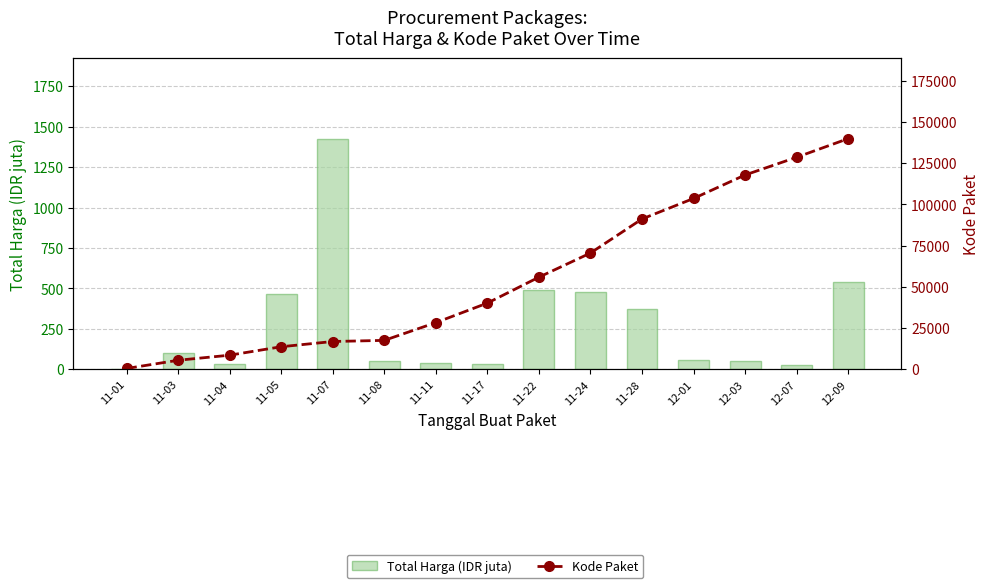

What is the difference between the highest and lowest values at 11-17?

40077.7